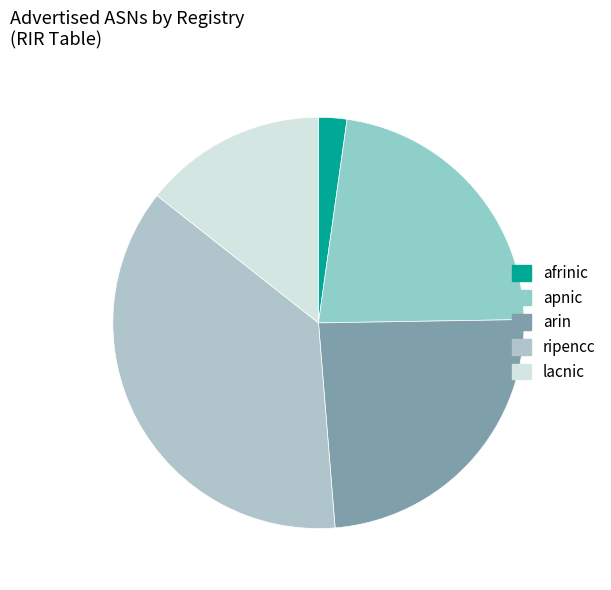

To the nearest percent, what portion does ripencc represent?

37%